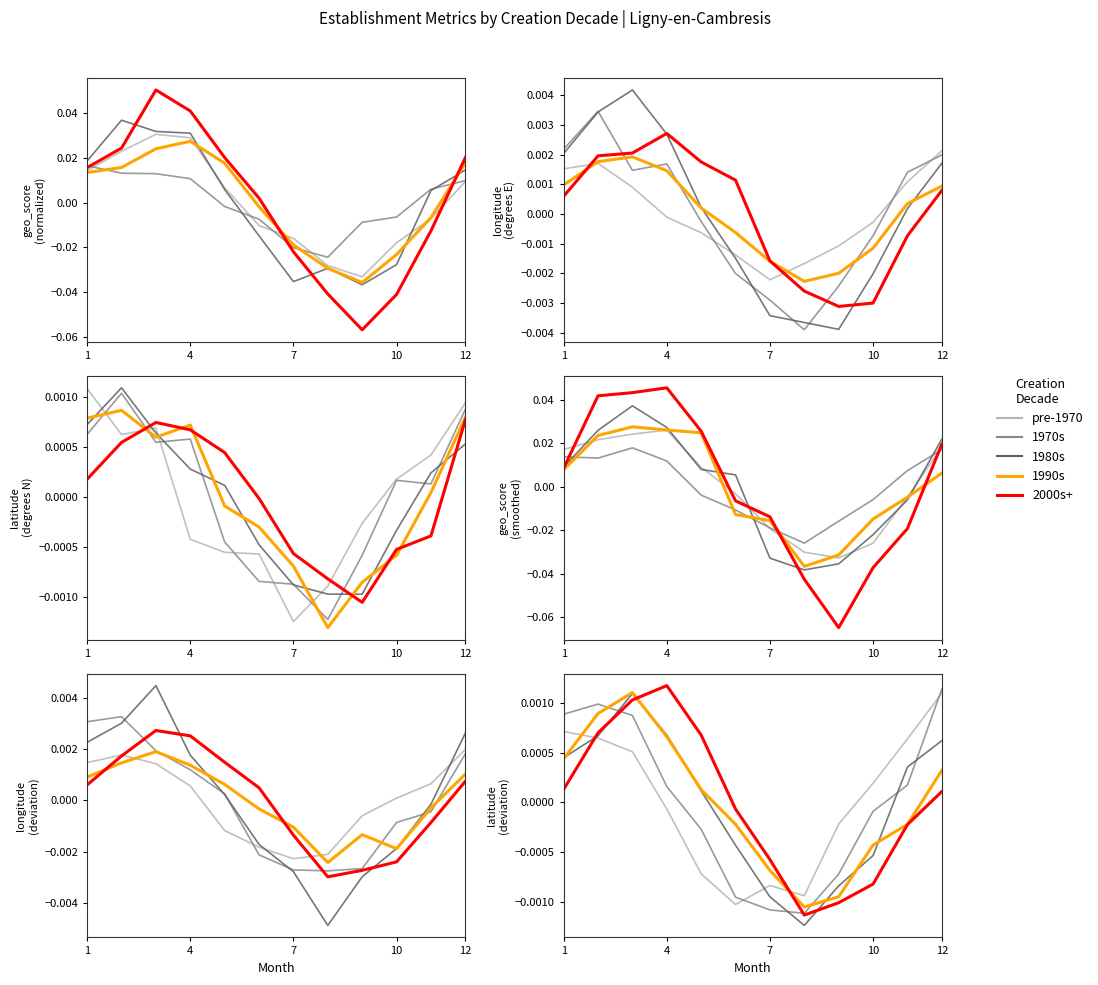

The pre-1970 series shows -0.0 at 8. True or false?

False